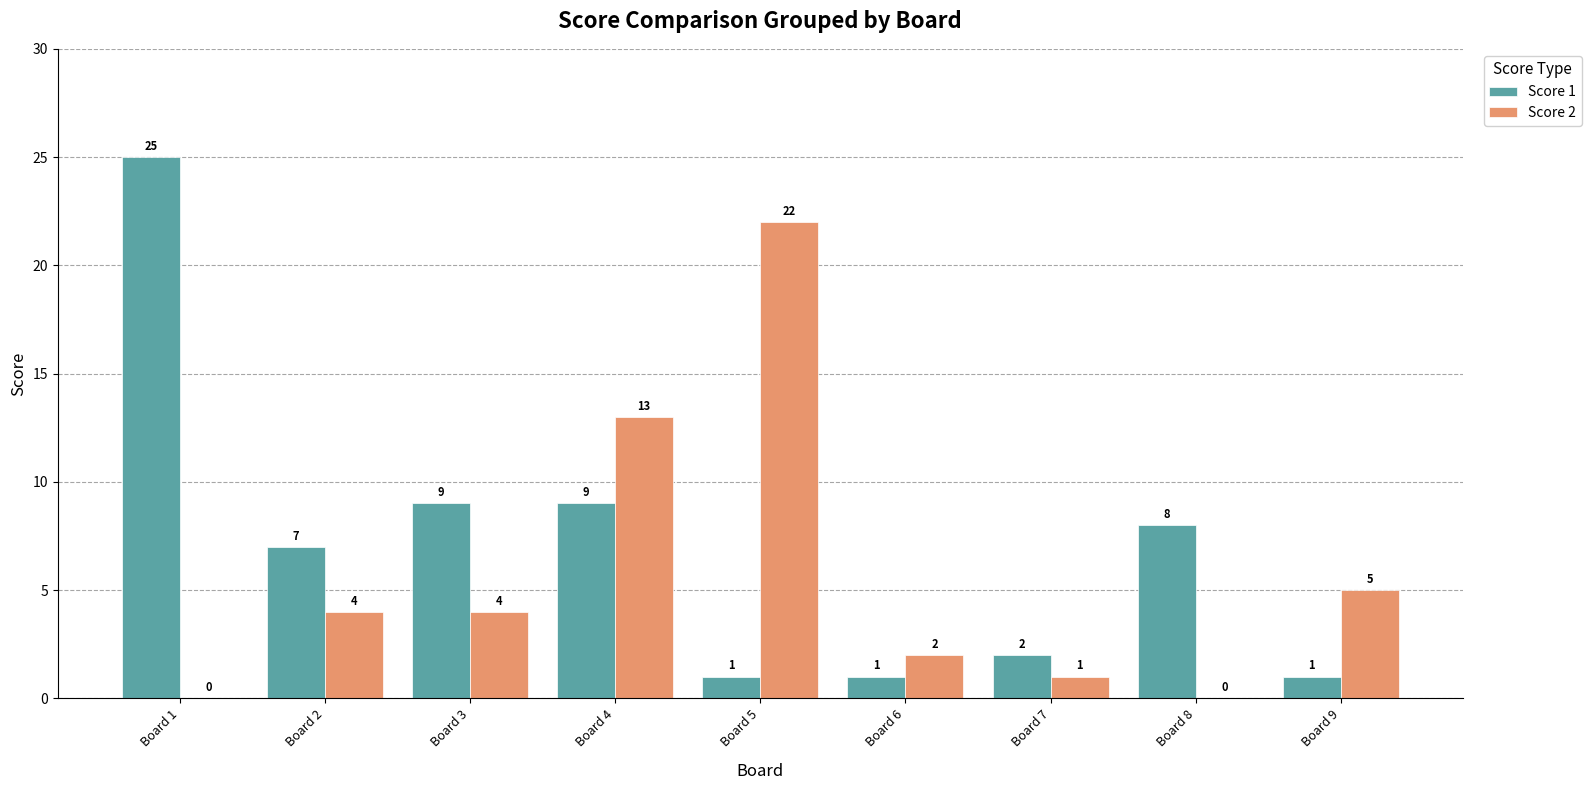

Is it true that Score 2 equals 34 at Board 5?

False